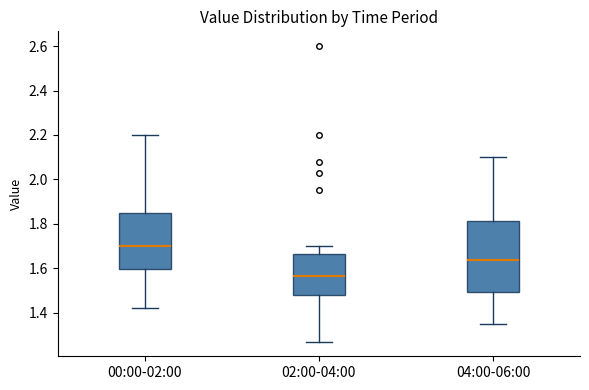

Reading left to right, transcribe this box plot: for each box, give where its median line is, the range the box spans, and where its two whiskers end, as read against the y-axis. The values are not printed on the chart, so give them approximately, as read against the axis.

00:00-02:00: median 1.70, box 1.60 to 1.86, whiskers 1.42 to 2.20
02:00-04:00: median 1.56, box 1.48 to 1.66, whiskers 1.28 to 1.70
04:00-06:00: median 1.64, box 1.50 to 1.82, whiskers 1.36 to 2.10